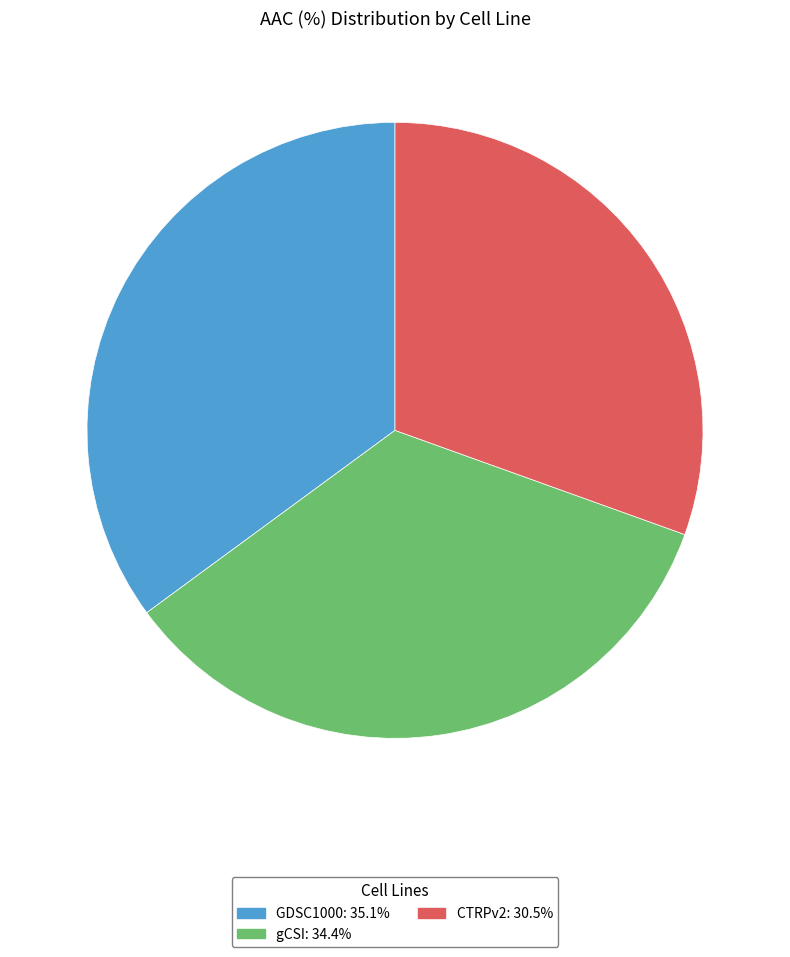

Count the number of slices in the pie.

3